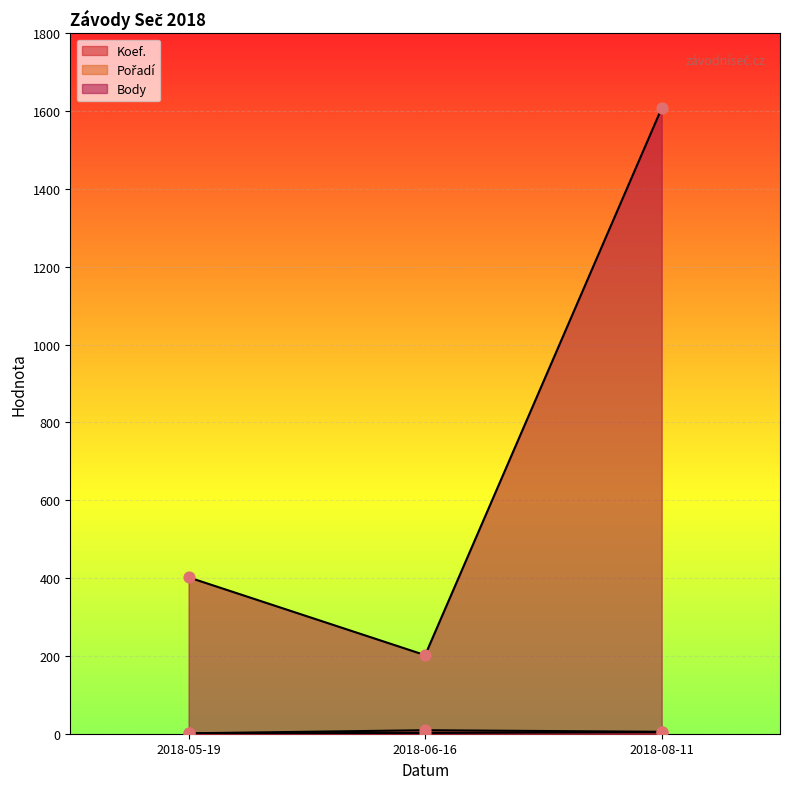

At how many categories does at least one series exceed 1247?

1